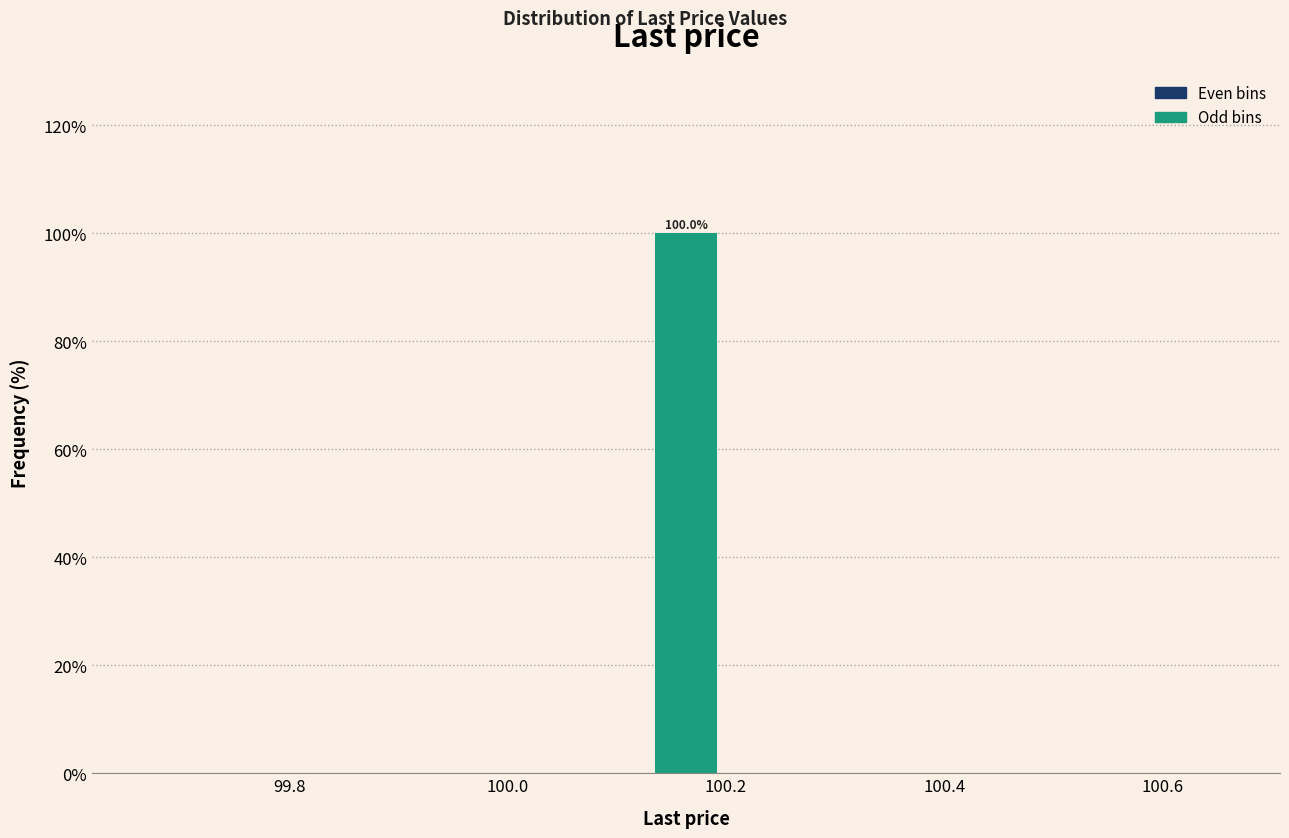

Around what value on the x-axis is the tallest bar? Give the approximate position of its centre, as read against the axis.

100.16